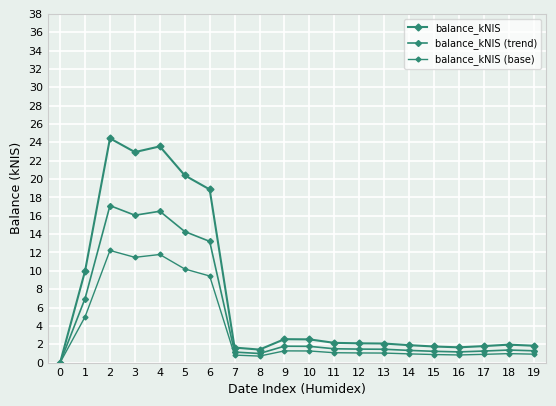

How many values in balance_kNIS (trend) are above zero?

19